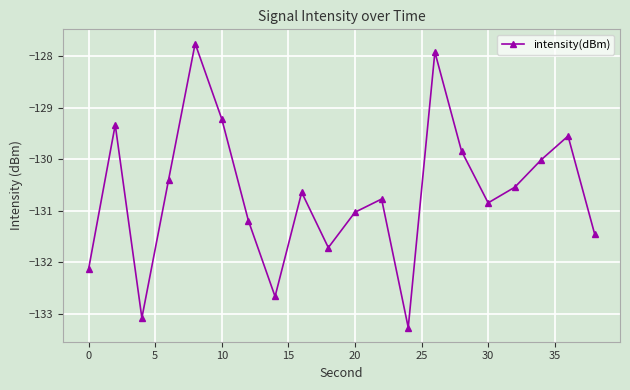

How many interior local valleys (lower than both neighbors) does the data have?

5